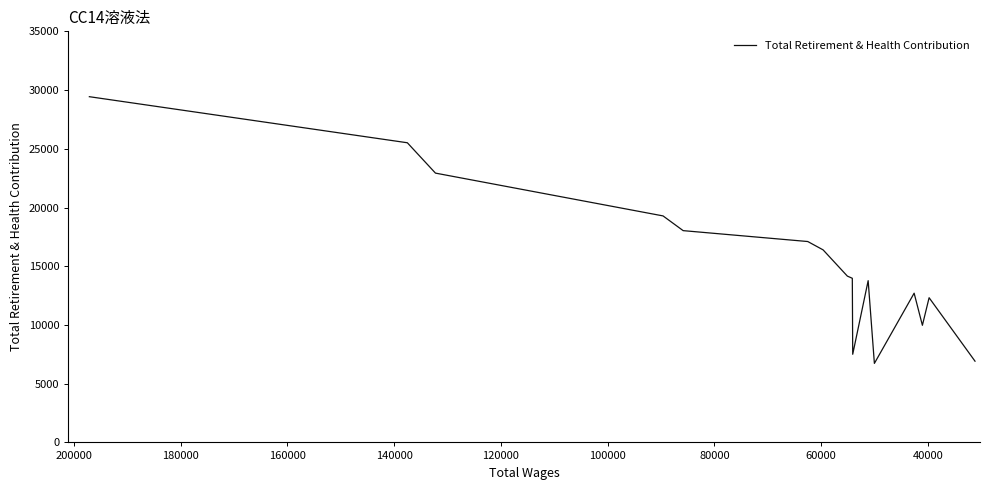

Reading right to left, list all the values displayed in this chart.

6916	12320	9972	12705	6728	13772	7505	13975	14160	16392	17104	18031	19285	22929	25513	29435